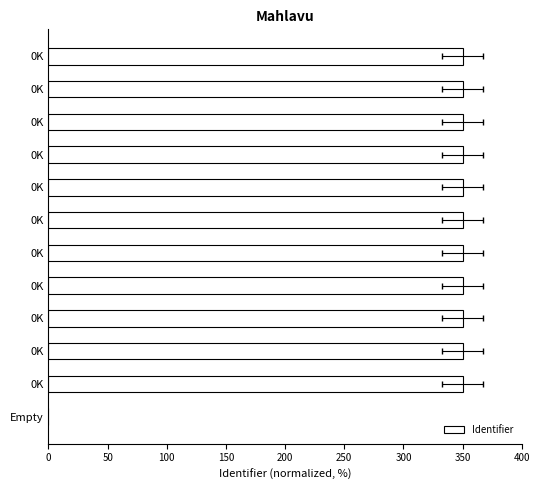

What is the value of the 5th bar from the left?

350.0